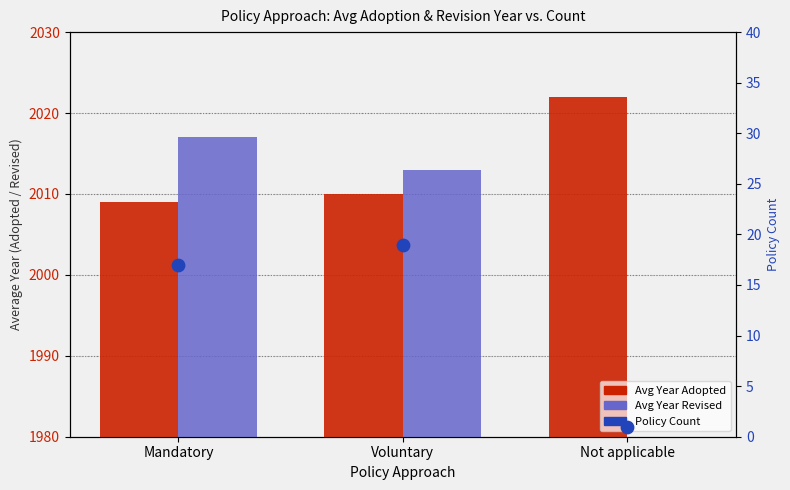

What is the total value across all series at Not applicable?

2023